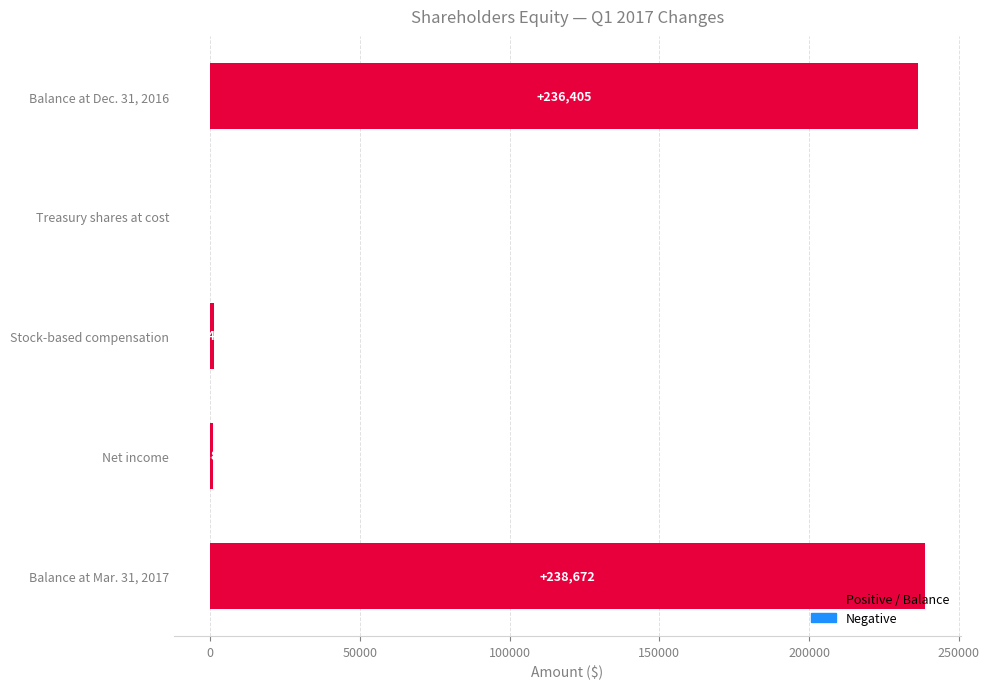

True or false: the data shows 885 at Net income.

True